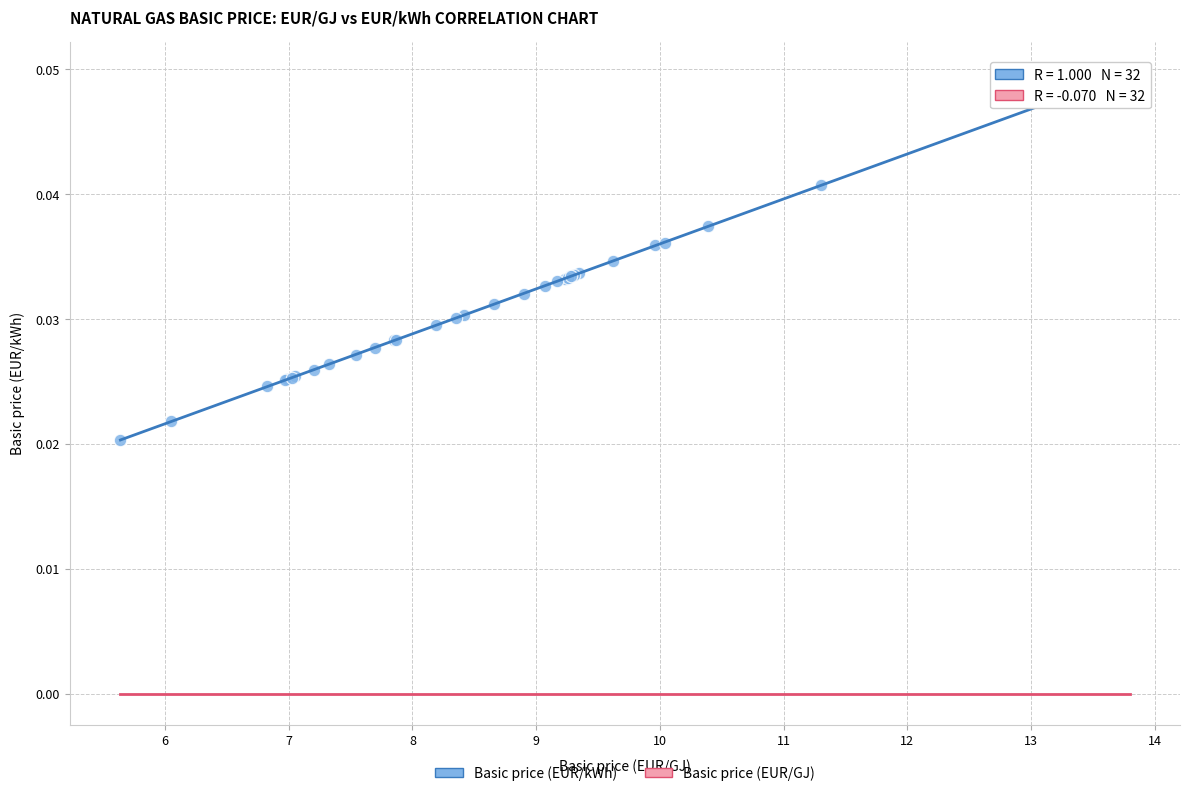

Which series reaches the maximum Y coordinate?

Basic price (EUR/kWh)